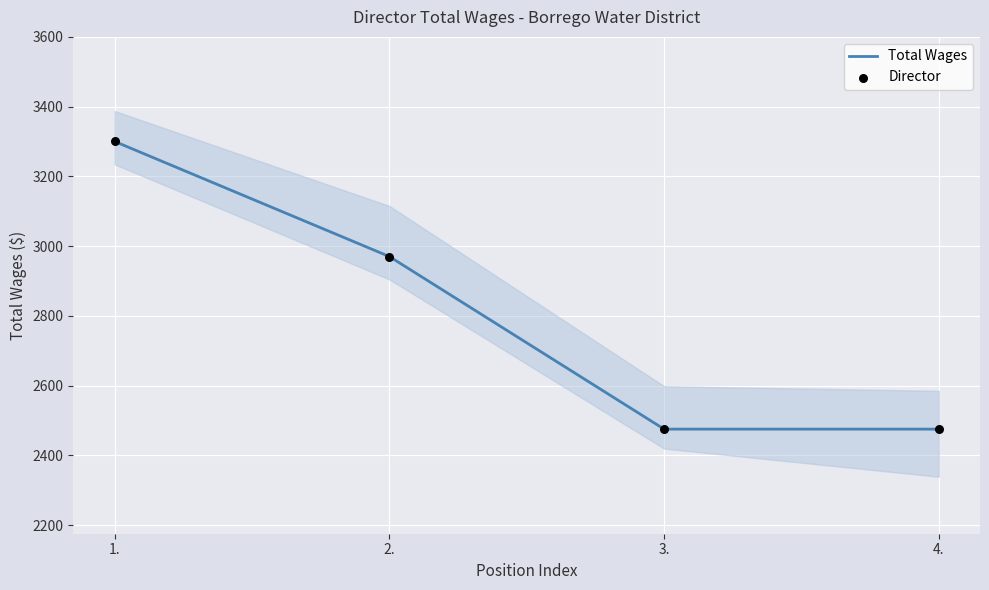

Which series has the largest total across all categories?

Total Wages